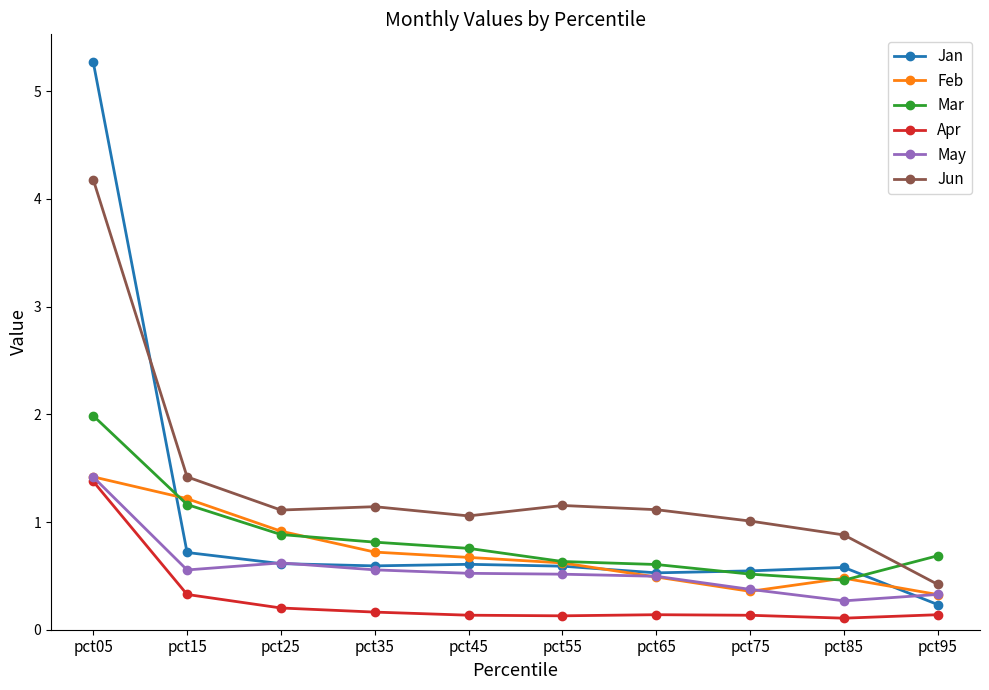

What is the spread (max minus min) of values at pct15?

1.1